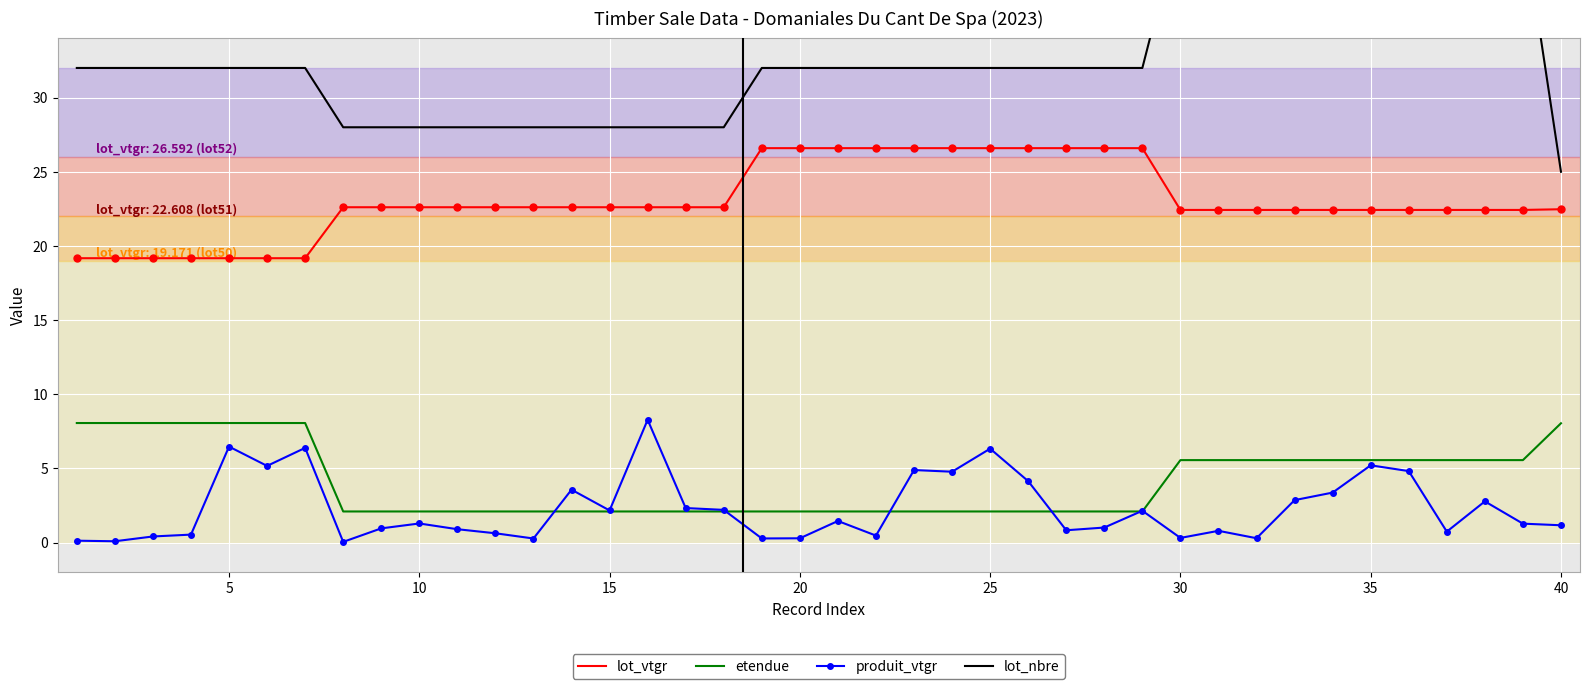

True or false: etendue and lot_vtgr cross at least once.

False